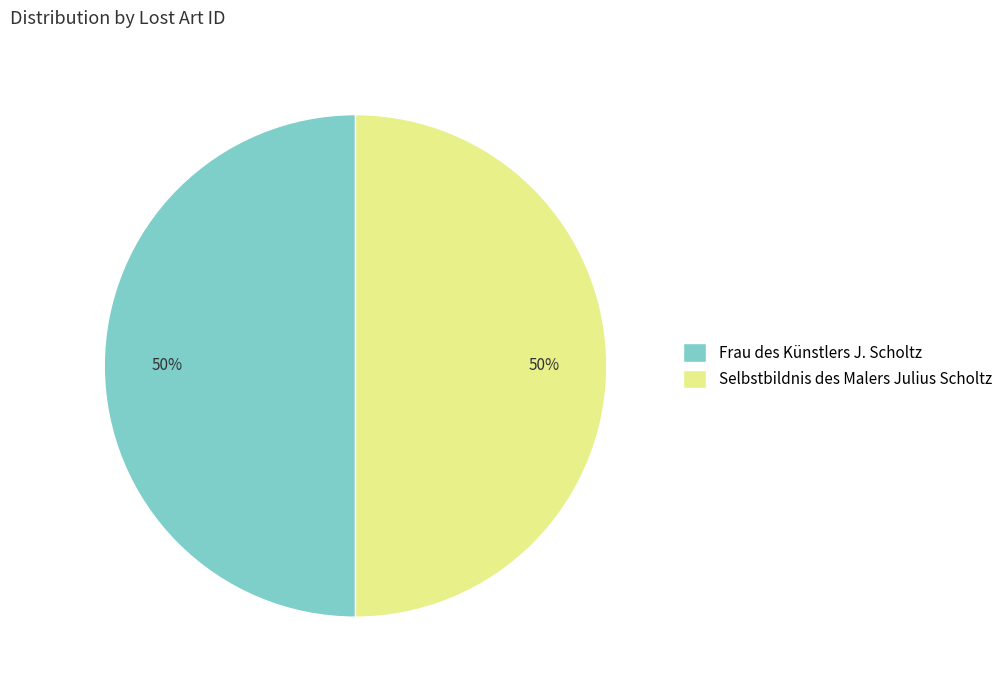

Is the sum of Frau des Künstlers J. Scholtz and Selbstbildnis des Malers Julius Scholtz greater than half?

Yes